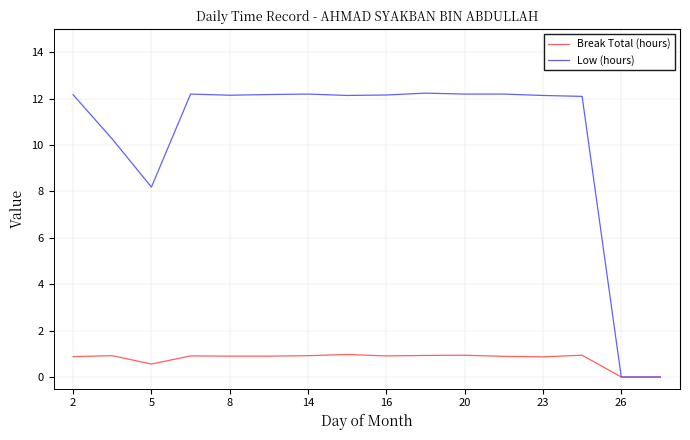

What is the greatest value displayed?

12.2